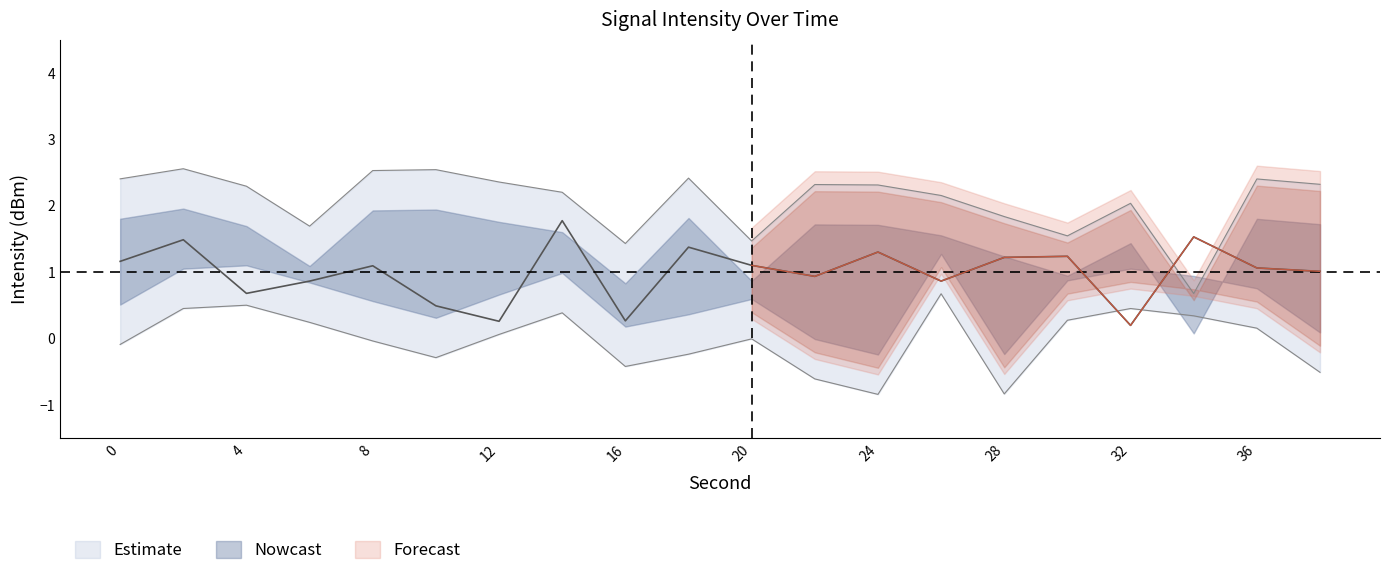

True or false: intensity_upper and intensity_lower intersect in this chart.

False